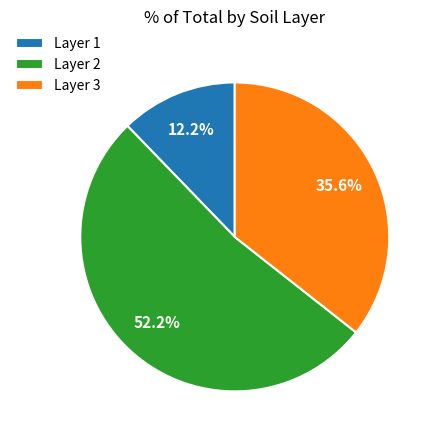

What is the smallest slice in the pie chart?

Layer 1